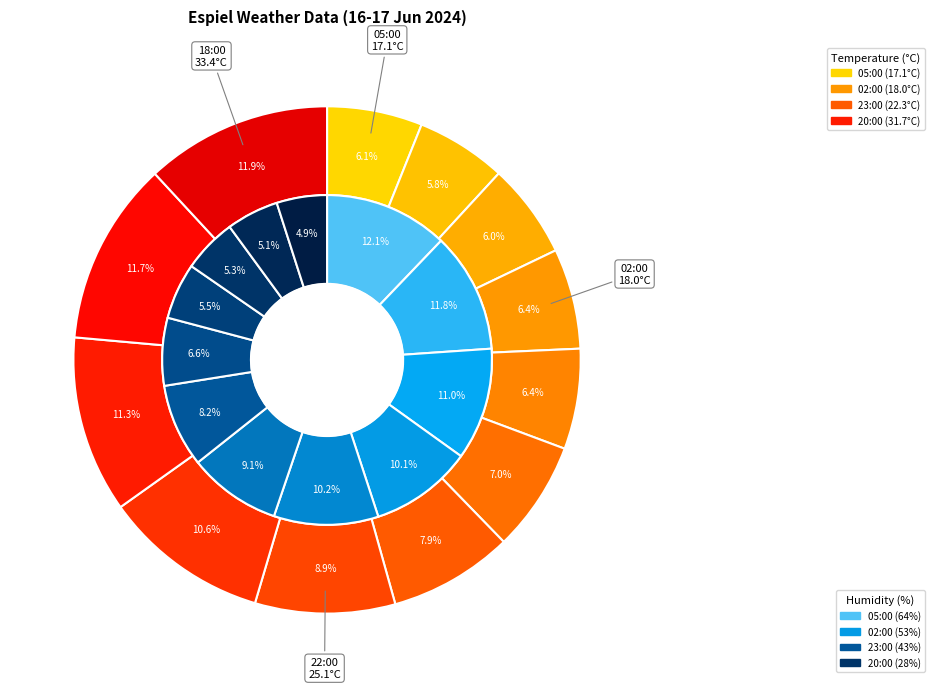

The 00:00 slice represents 7% of the pie. True or false?

True